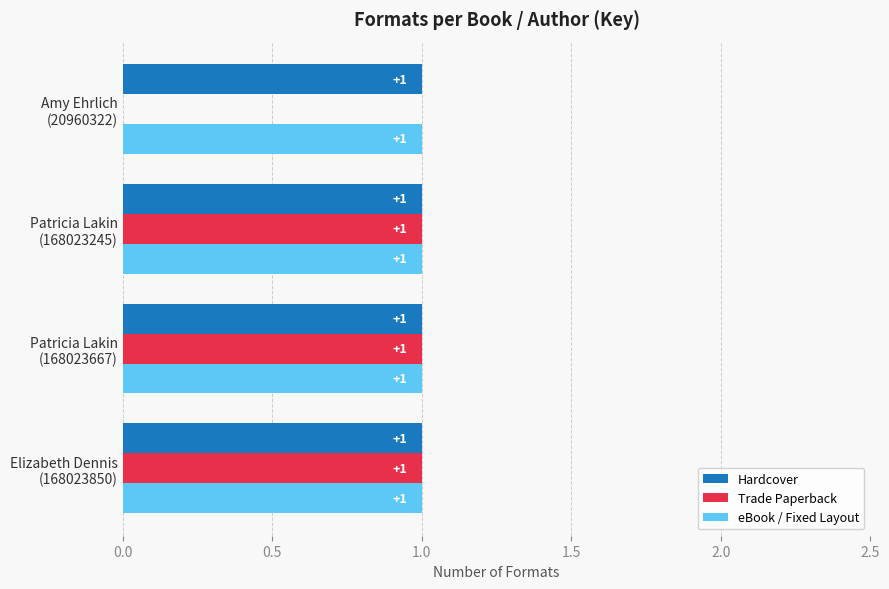

What is the sum of all Trade Paperback values?

3